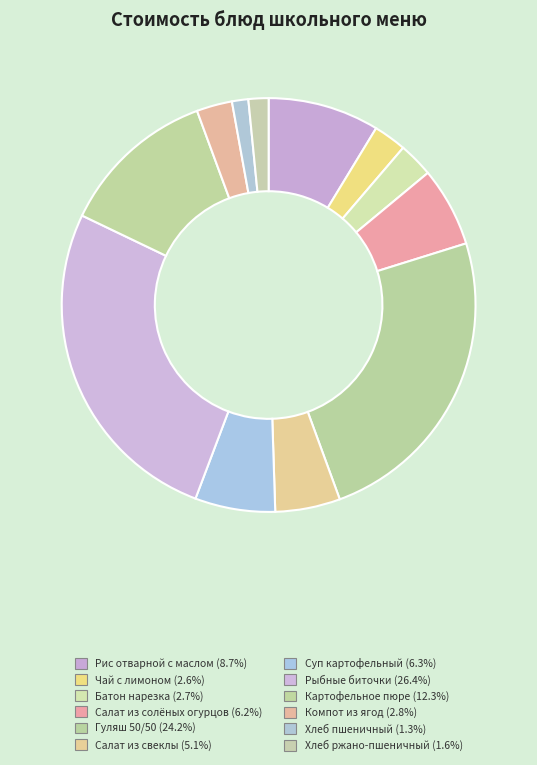

How many slices are in this pie chart?

12